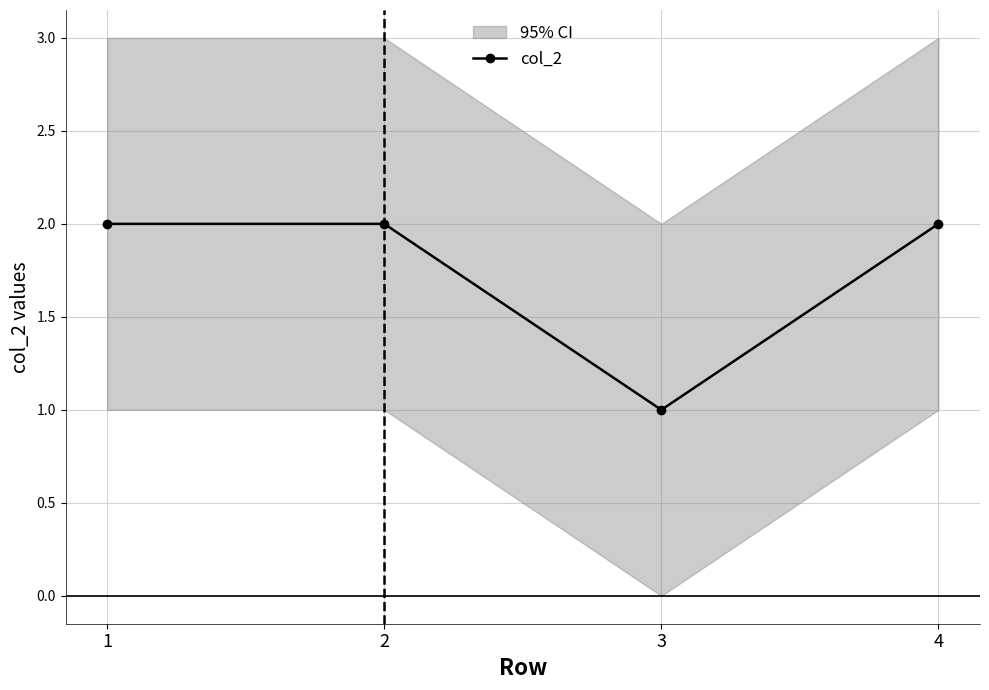

At which category does the chart reach its minimum across all series?

3